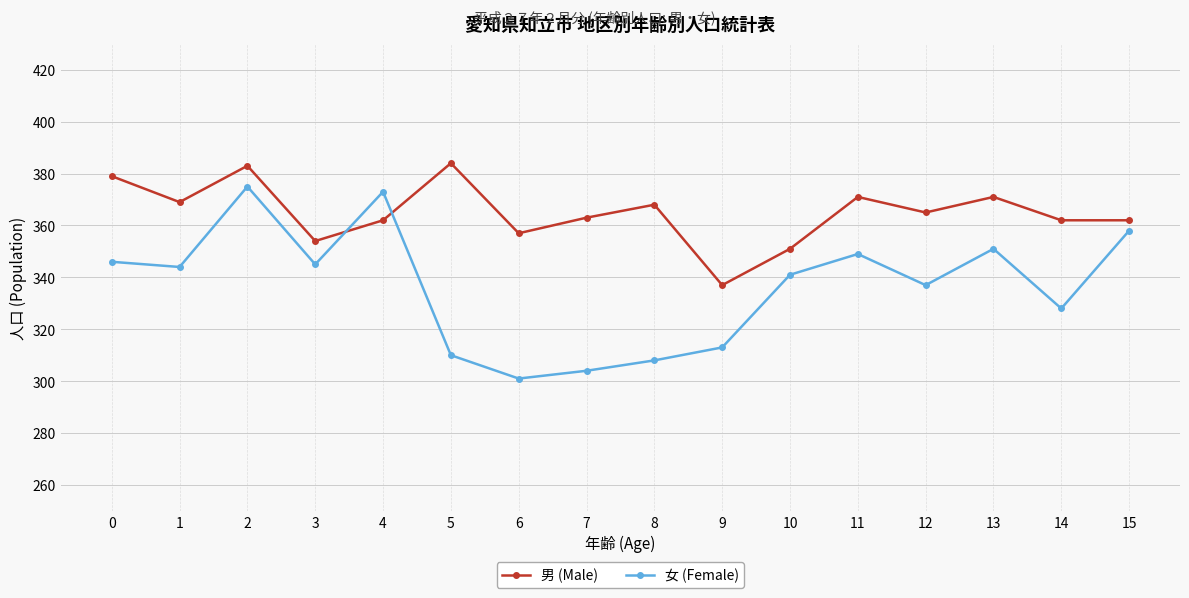

At which category is the sum across all series the highest?

2